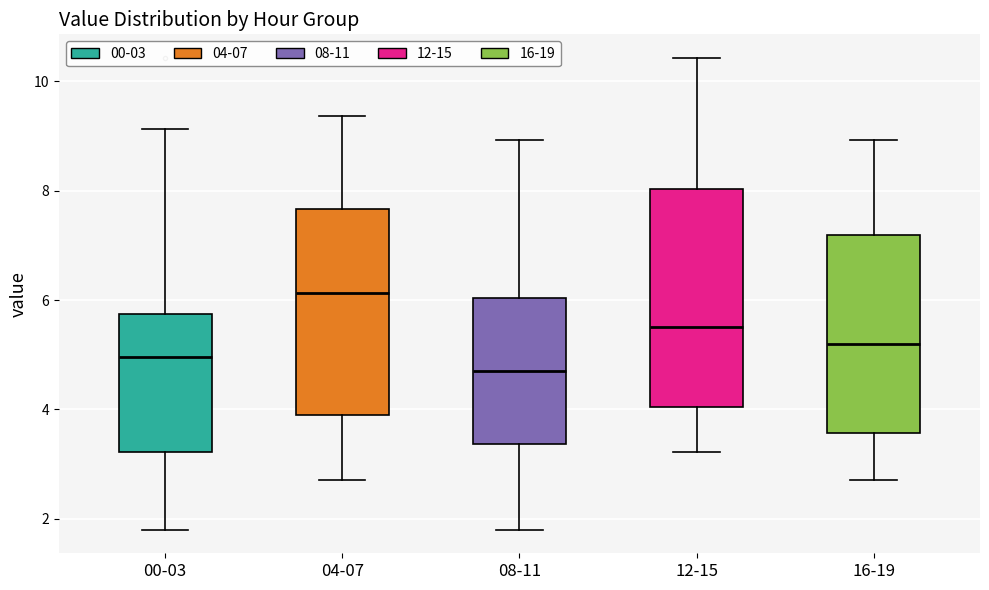

Reading left to right, read every box against the y-axis: the position of its median line, the range the box covers, and the ends of its whiskers. The values are not printed on the chart, so give them approximately, as read against the axis.

00-03: median 5.0, box 3.2 to 5.8, whiskers 1.8 to 9.2
04-07: median 6.2, box 3.8 to 7.6, whiskers 2.8 to 9.4
08-11: median 4.8, box 3.4 to 6.0, whiskers 1.8 to 9.0
12-15: median 5.6, box 4.0 to 8.0, whiskers 3.2 to 10.4
16-19: median 5.2, box 3.6 to 7.2, whiskers 2.8 to 9.0